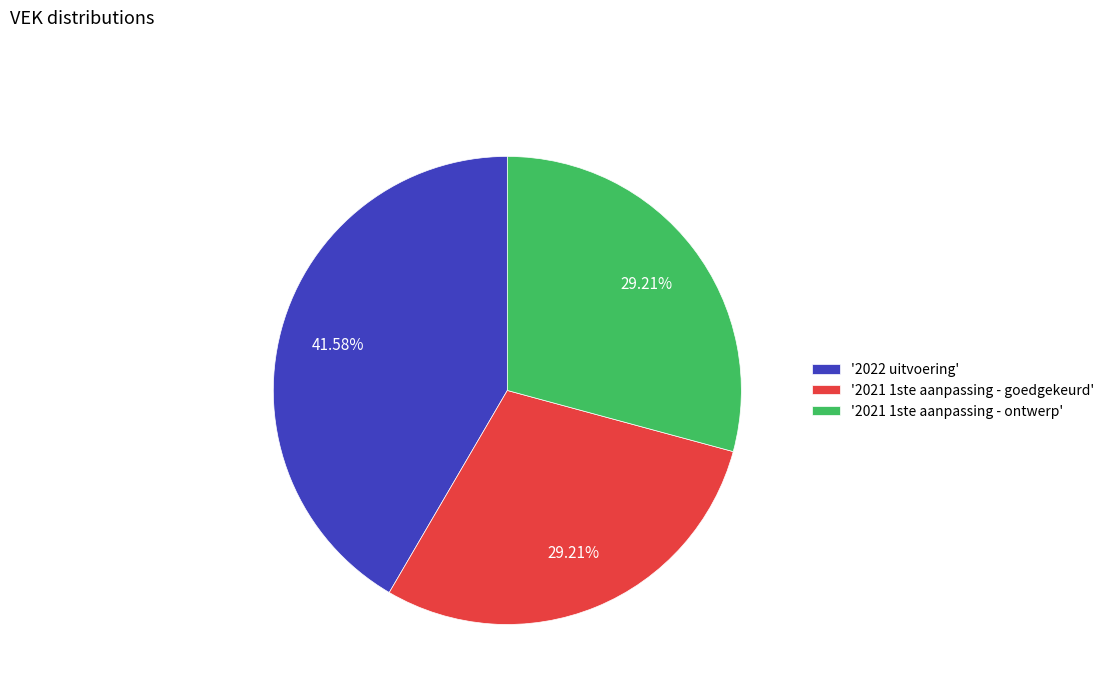

Approximately how many times larger is the value at '2022 uitvoering' compared to '2021 1ste aanpassing - goedgekeurd'?

1.4